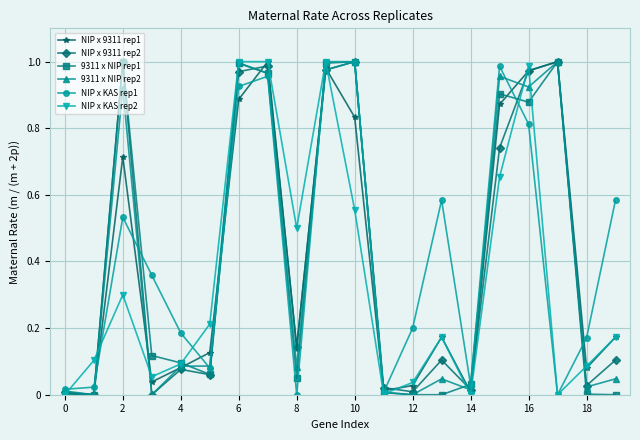

True or false: NIP x 9311 rep2 has more than 1 interior local peaks.

True